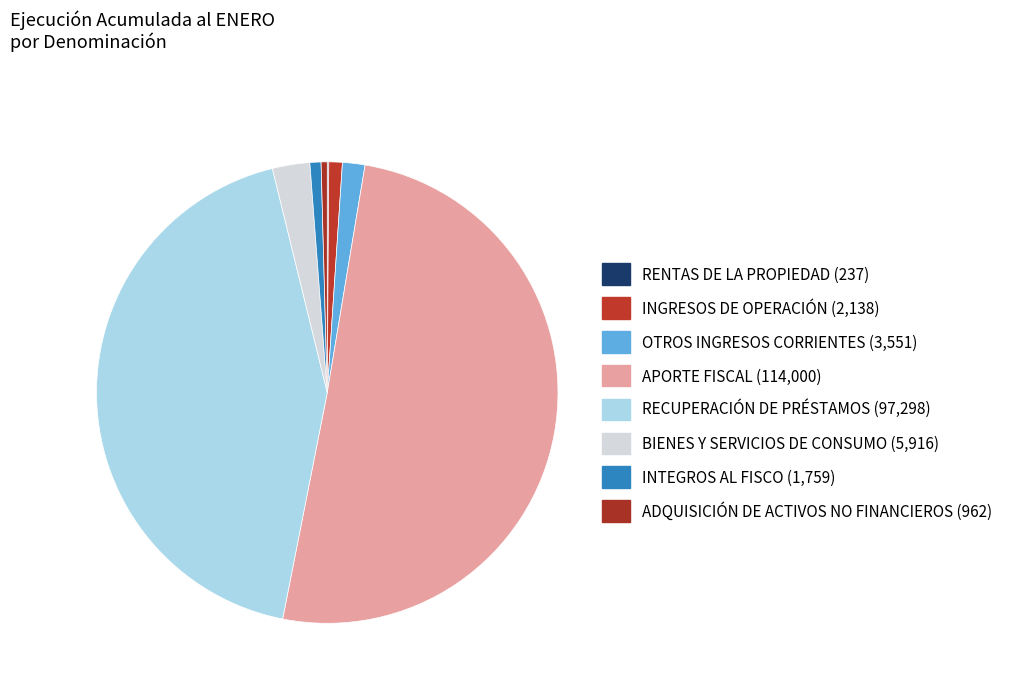

Combined, do RENTAS DE LA PROPIEDAD and ADQUISICIÓN DE ACTIVOS NO FINANCIEROS account for over 50%?

No